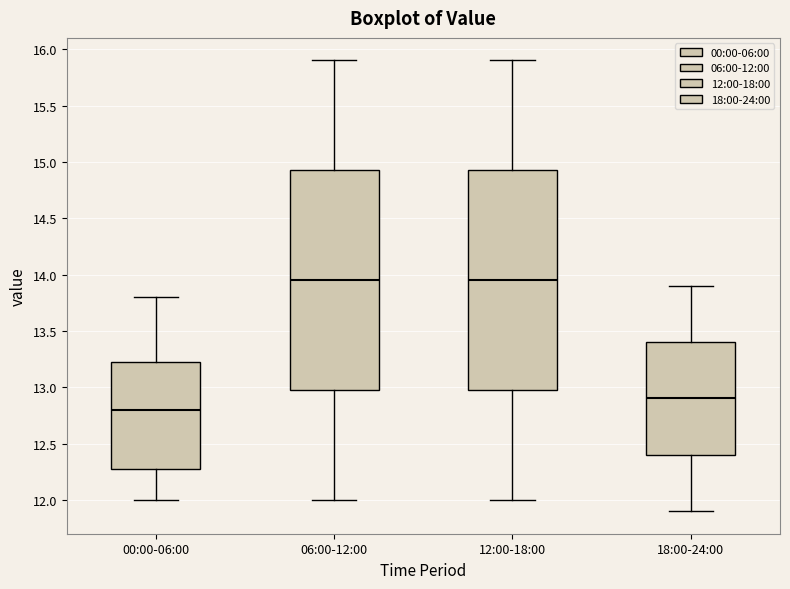

Where is the upper edge of the box for 00:00-06:00 on the y-axis? The values are not printed on the chart, so give them approximately, as read against the axis.

13.25